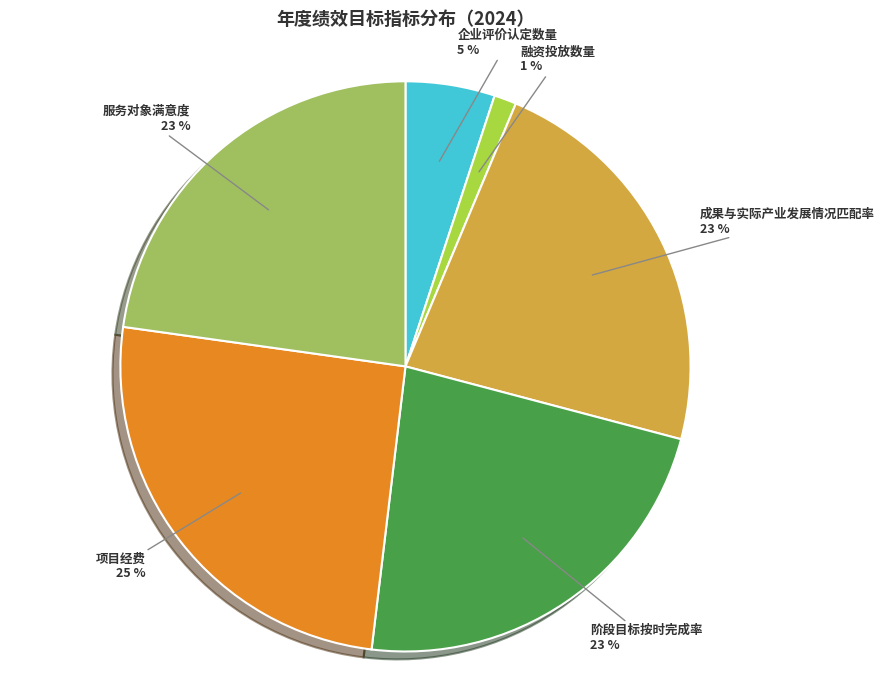

Count the number of slices in the pie.

6